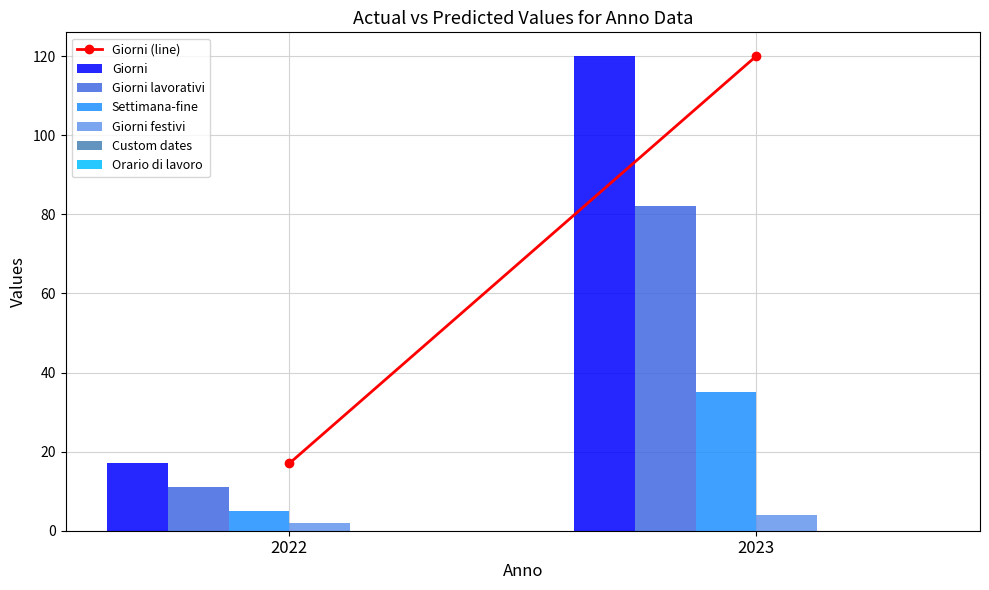

What is the total value across all series at 2023?

241